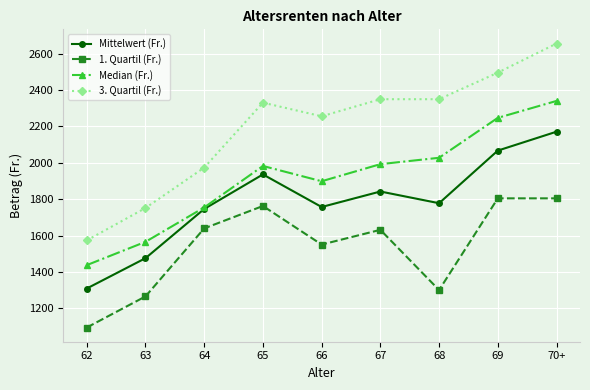

Where does the 1. Quartil (Fr.) series first go above 1632?

64